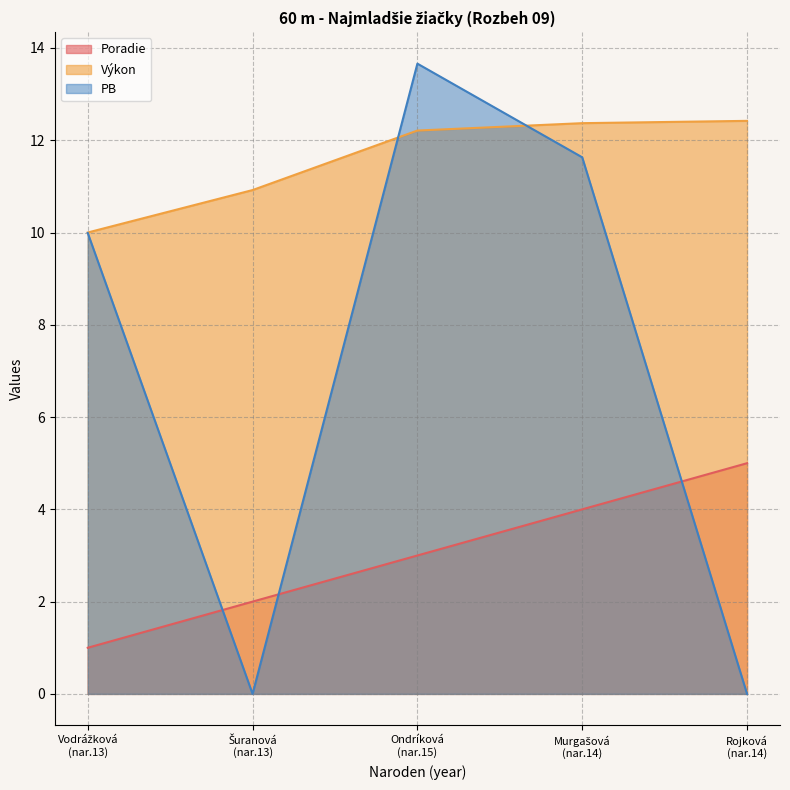

True or false: Poradie has more than 2 interior local peaks.

False